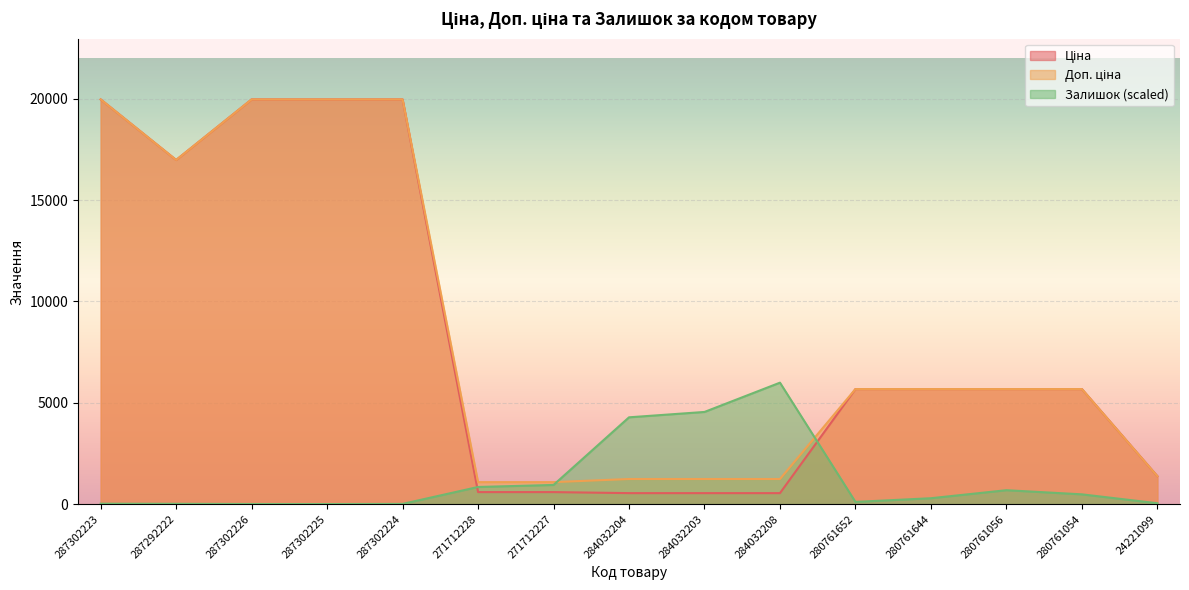

True or false: Доп. ціна and Ціна cross at least once.

False